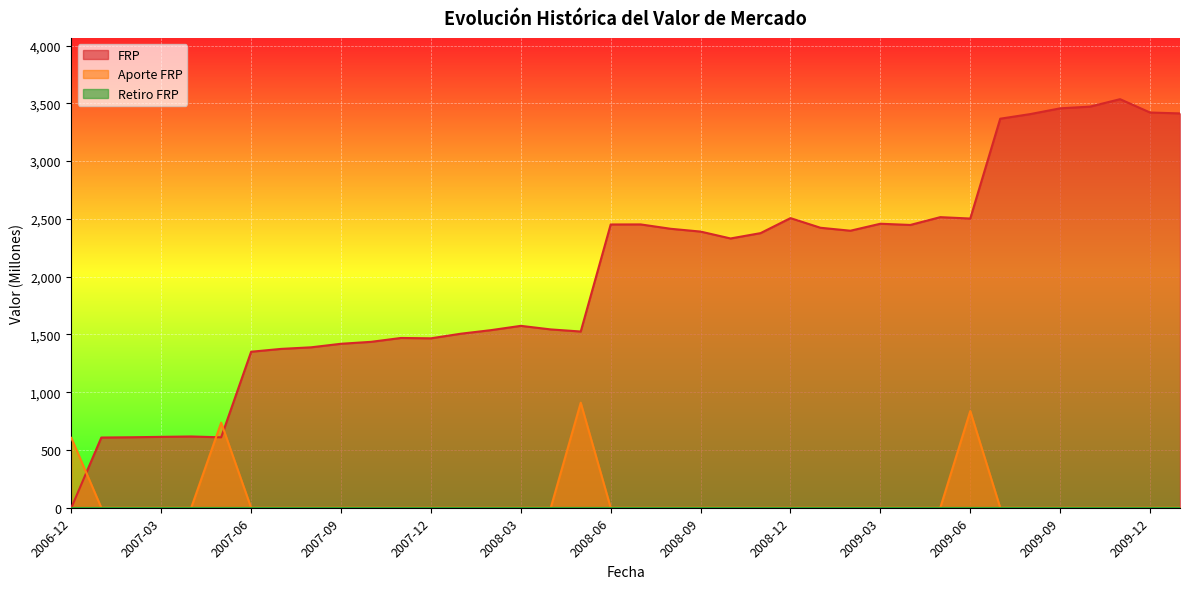

Is it true that FRP equals 2617.8 at 2008-01?

False